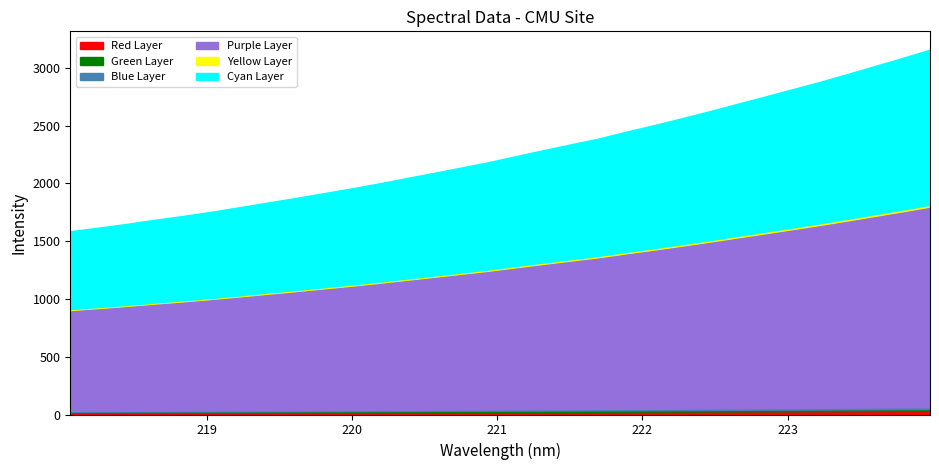

What is the label of the 7th point from the right?

222.8355